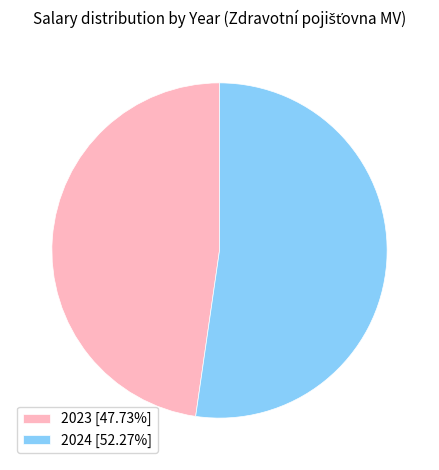

Count the number of slices in the pie.

2